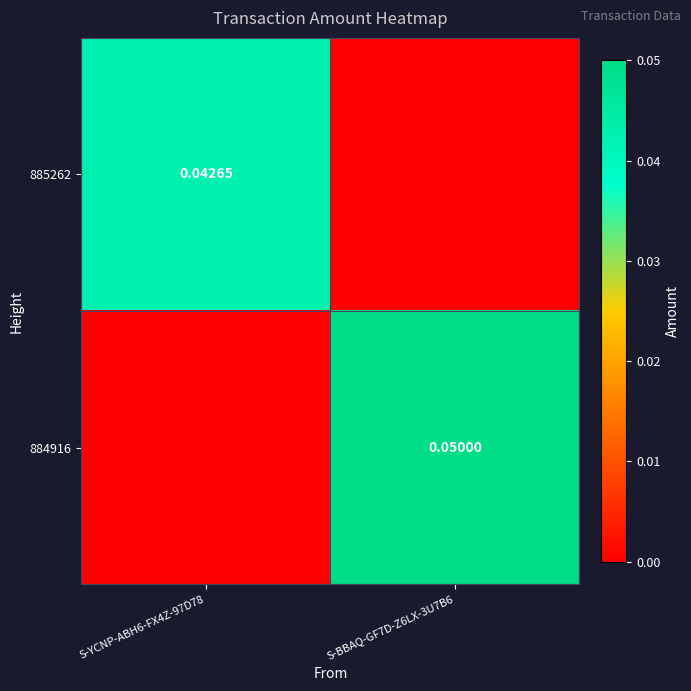

Which series has the largest total across all categories?

884916